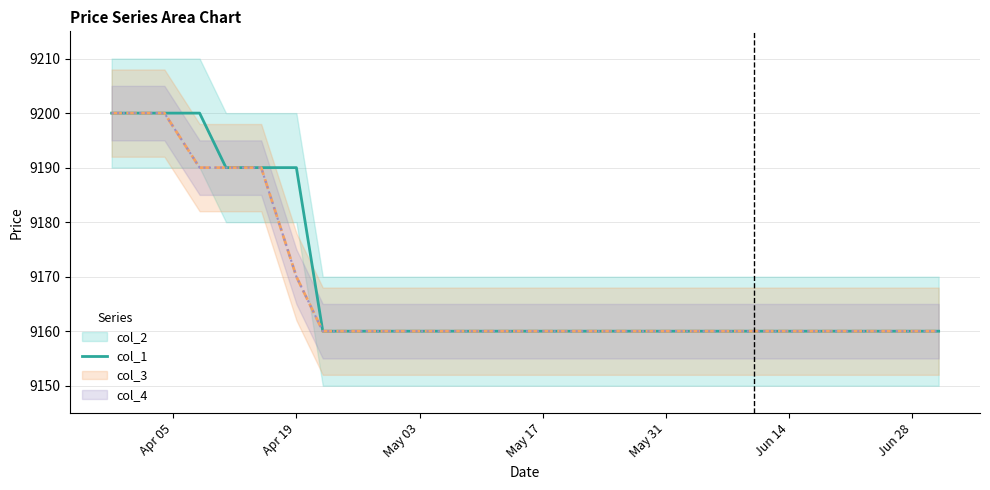

Does the chart display data point markers on the line(s)?

No